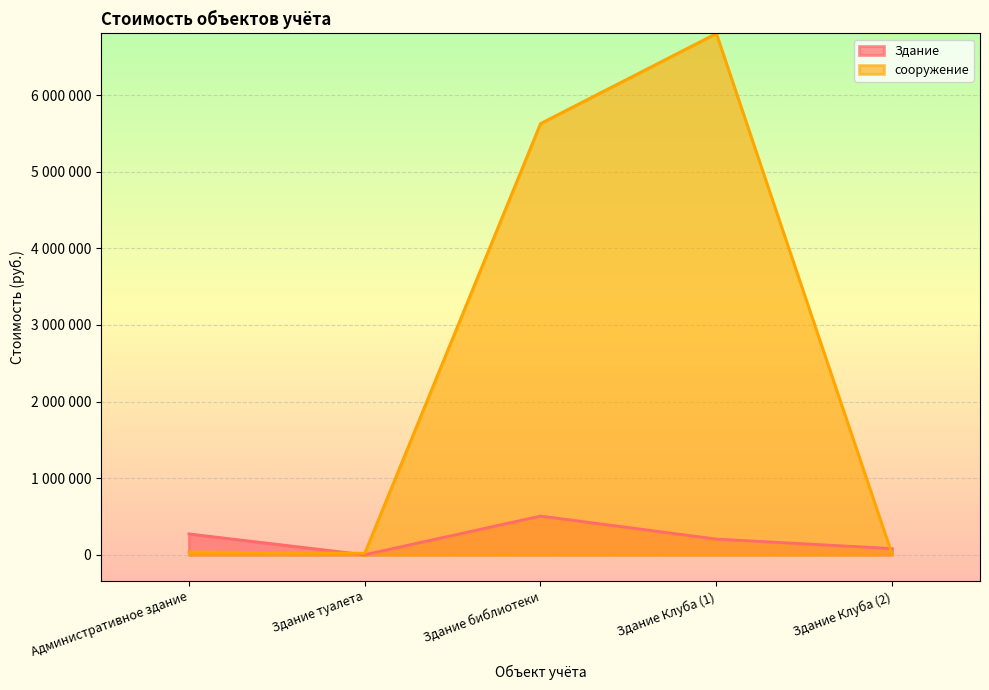

Reading left to right, transcribe all the data shown in this chart.

Здание: Административное здание=272600.0	Здание туалета=301.0	Здание библиотеки=505119.2	Здание Клуба (1)=205100.0	Здание Клуба (2)=80900.0
сооружение: Административное здание=36847.4	Здание туалета=19639.8	Здание библиотеки=5628411.0	Здание Клуба (1)=6803913.4	Здание Клуба (2)=3663.6